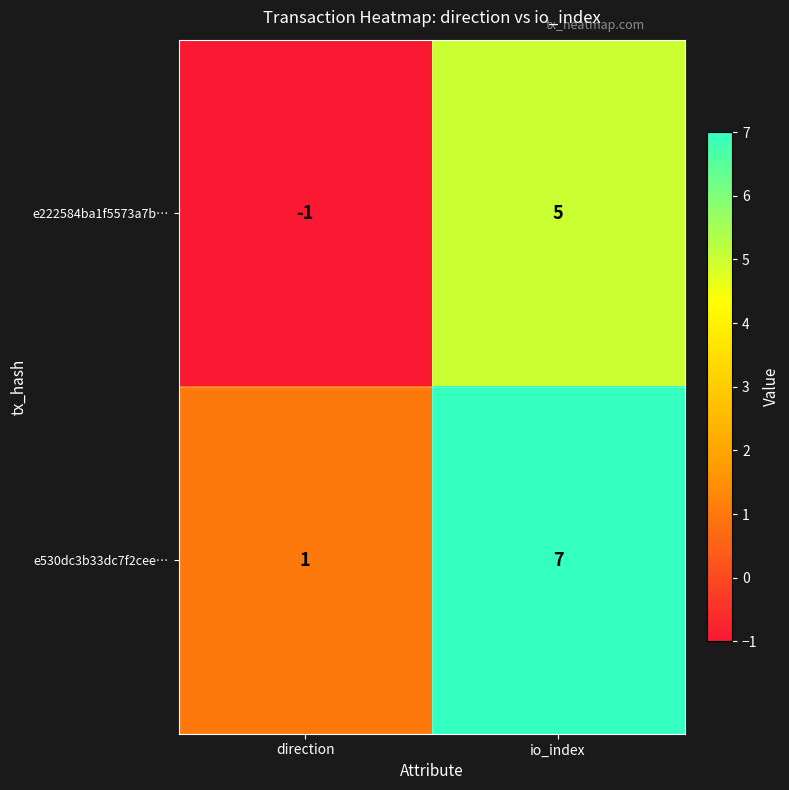

At which category is the sum across all series the highest?

io_index